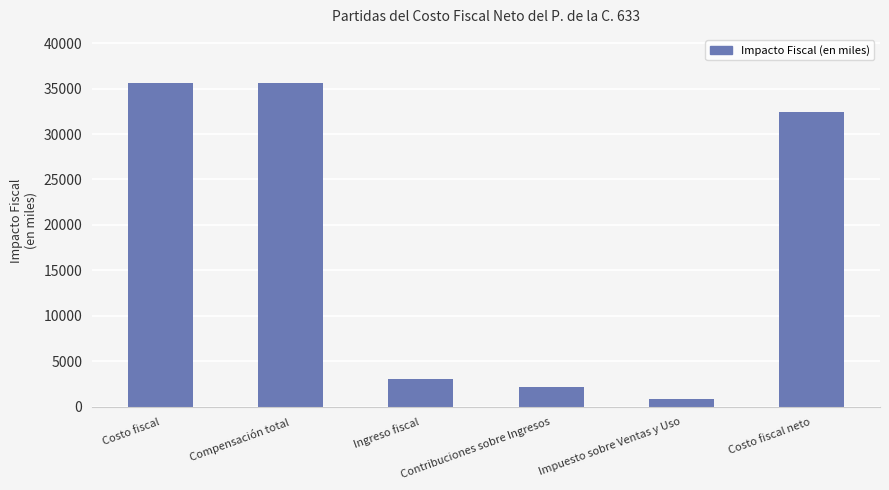

The chart shows a value of 910.7 at Impuesto sobre Ventas y Uso. True or false?

True